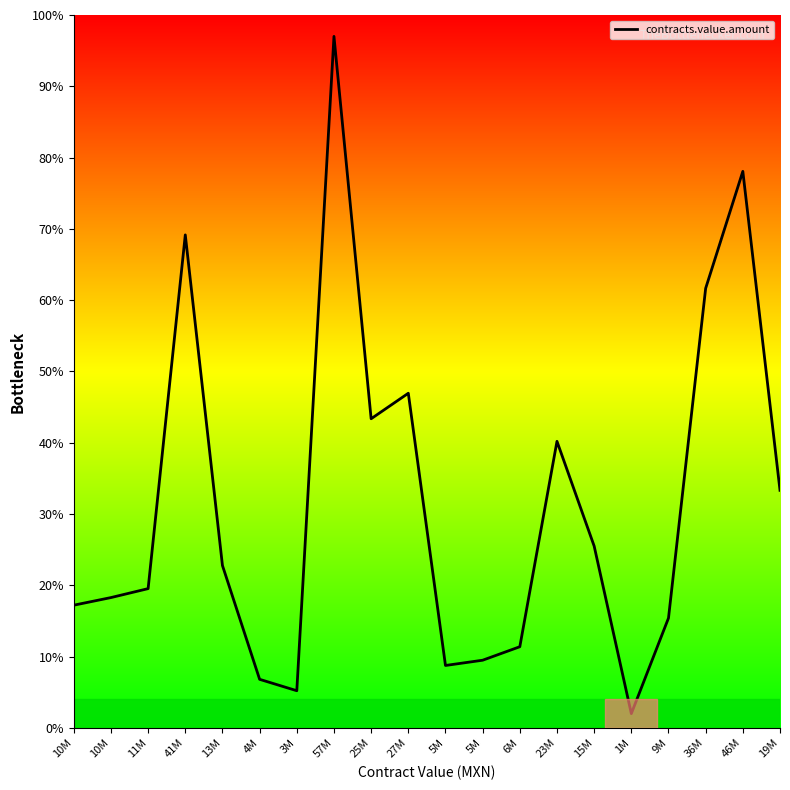

Does the chart display data point markers on the line(s)?

No